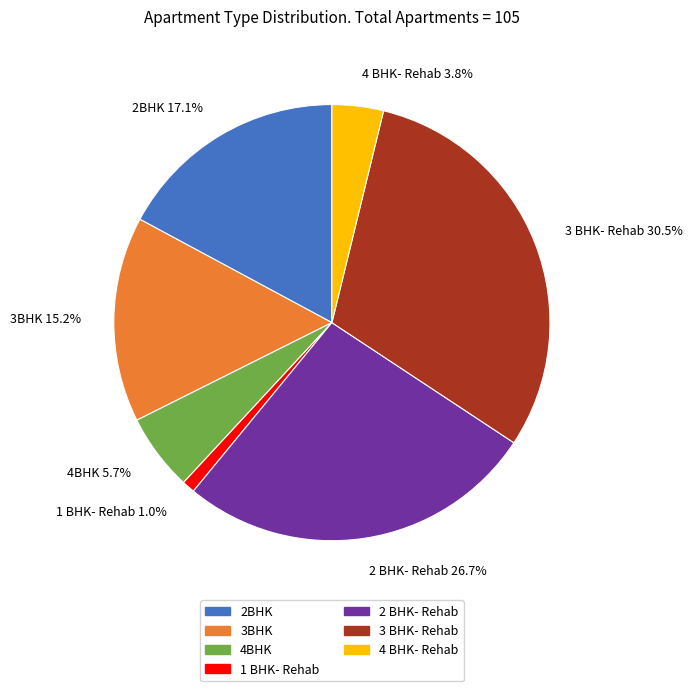

Count the number of slices in the pie.

7